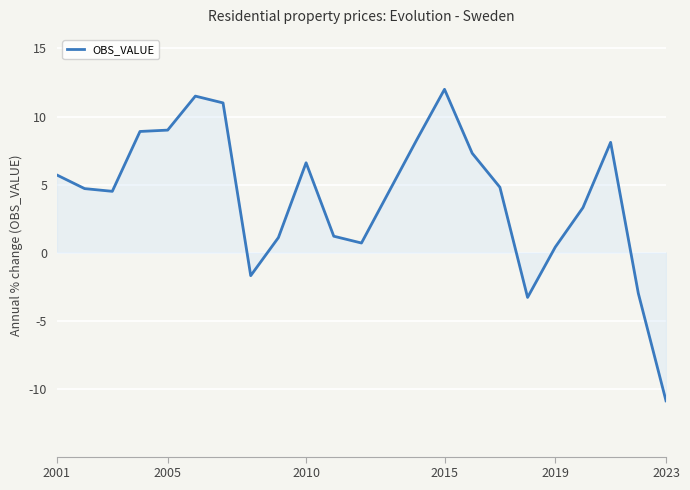

What is the greatest value displayed?

12.0